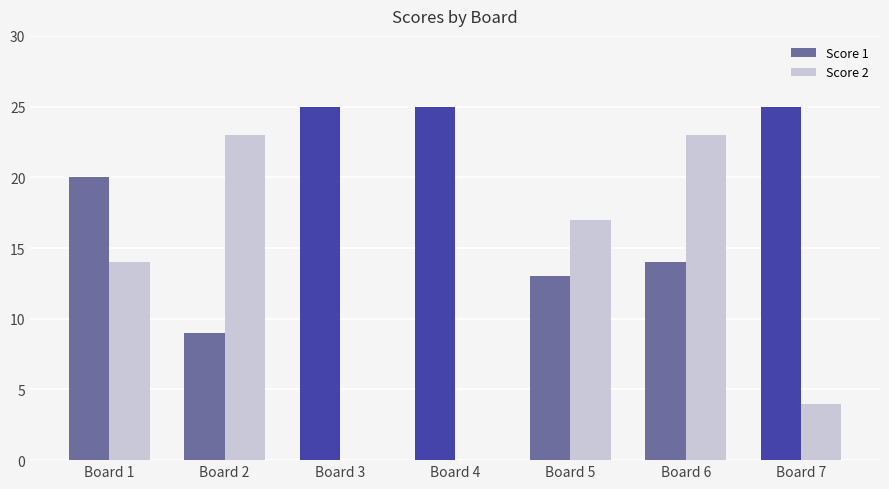

The value of Score 2 at Board 1 is 4. True or false?

False